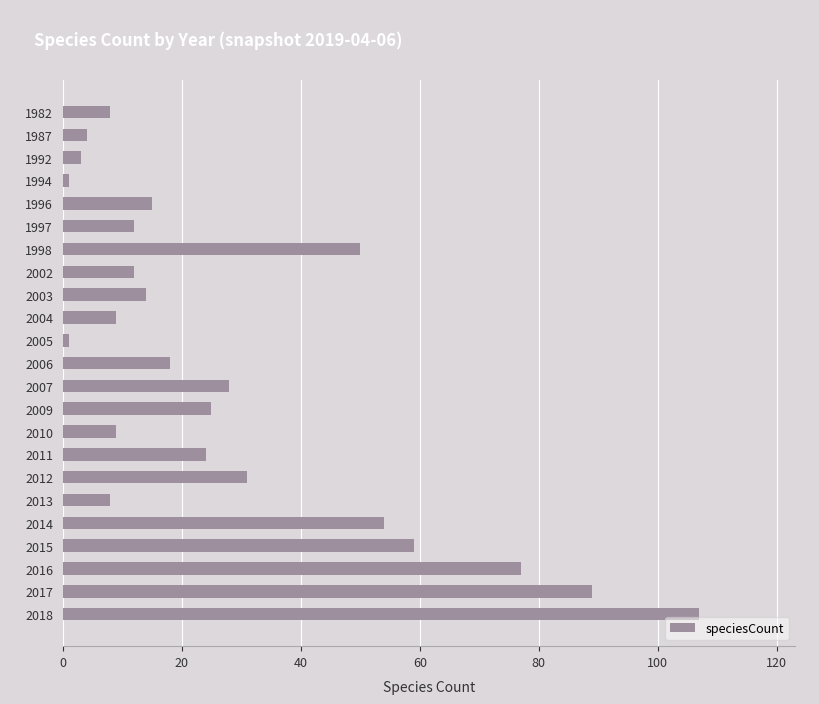

Reading top to bottom, transcribe all the data shown in this chart.

8	4	3	1	15	12	50	12	14	9	1	18	28	25	9	24	31	8	54	59	77	89	107